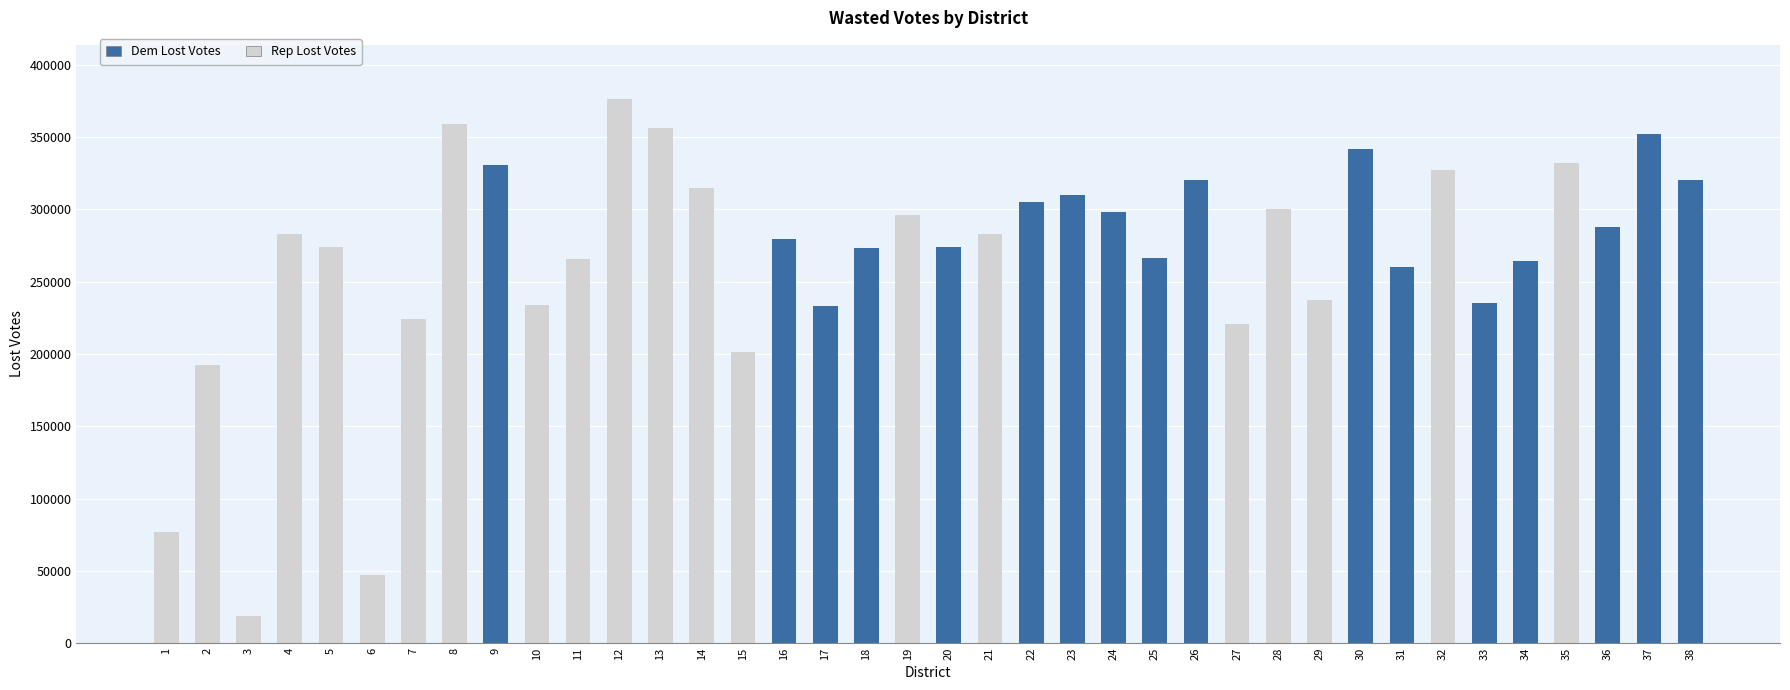

What is the sum of the Dem Lost Votes values at 33 and 12?

235129